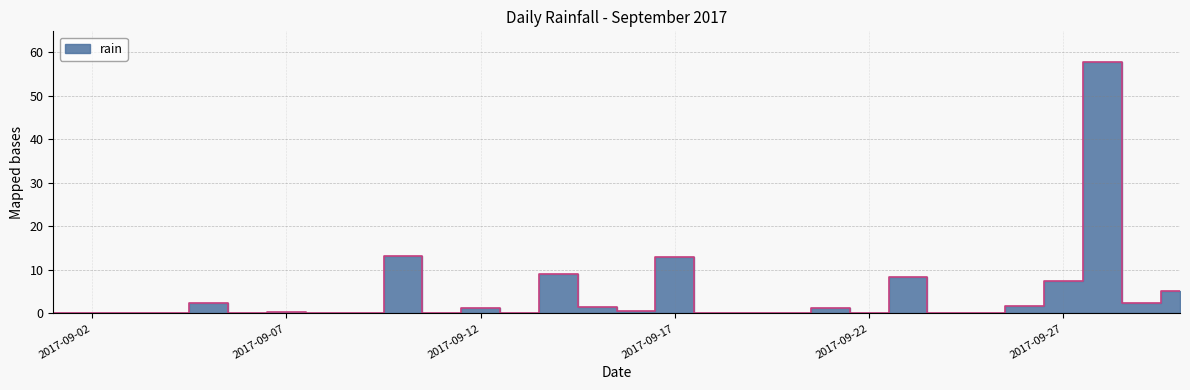

Reading left to right, extract all data points from this chart.

2017-09-01=0.0	2017-09-02=0.0	2017-09-03=0.0	2017-09-04=0.0	2017-09-05=2.4	2017-09-06=0.0	2017-09-07=0.4	2017-09-08=0.0	2017-09-09=0.0	2017-09-10=13.2	2017-09-11=0.0	2017-09-12=1.2	2017-09-13=0.0	2017-09-14=9.0	2017-09-15=1.4	2017-09-16=0.6	2017-09-17=13.0	2017-09-18=0.0	2017-09-19=0.0	2017-09-20=0.0	2017-09-21=1.2	2017-09-22=0.0	2017-09-23=8.4	2017-09-24=0.0	2017-09-25=0.0	2017-09-26=1.8	2017-09-27=7.4	2017-09-28=57.8	2017-09-29=2.4	2017-09-30=5.2